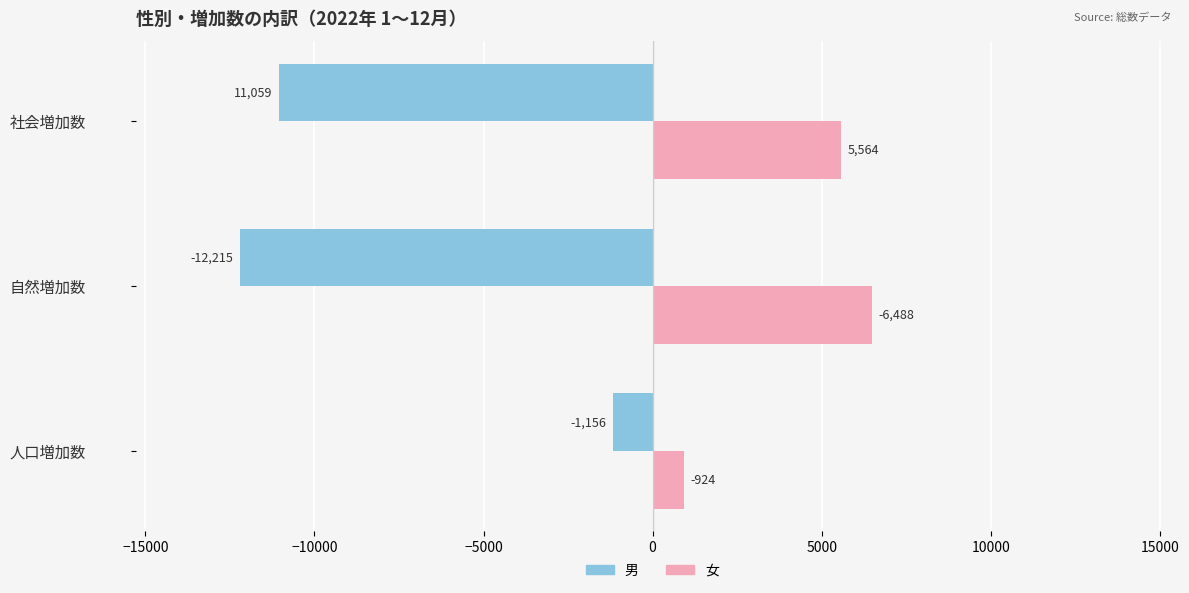

How many values in the 女 series are below 5564?

1